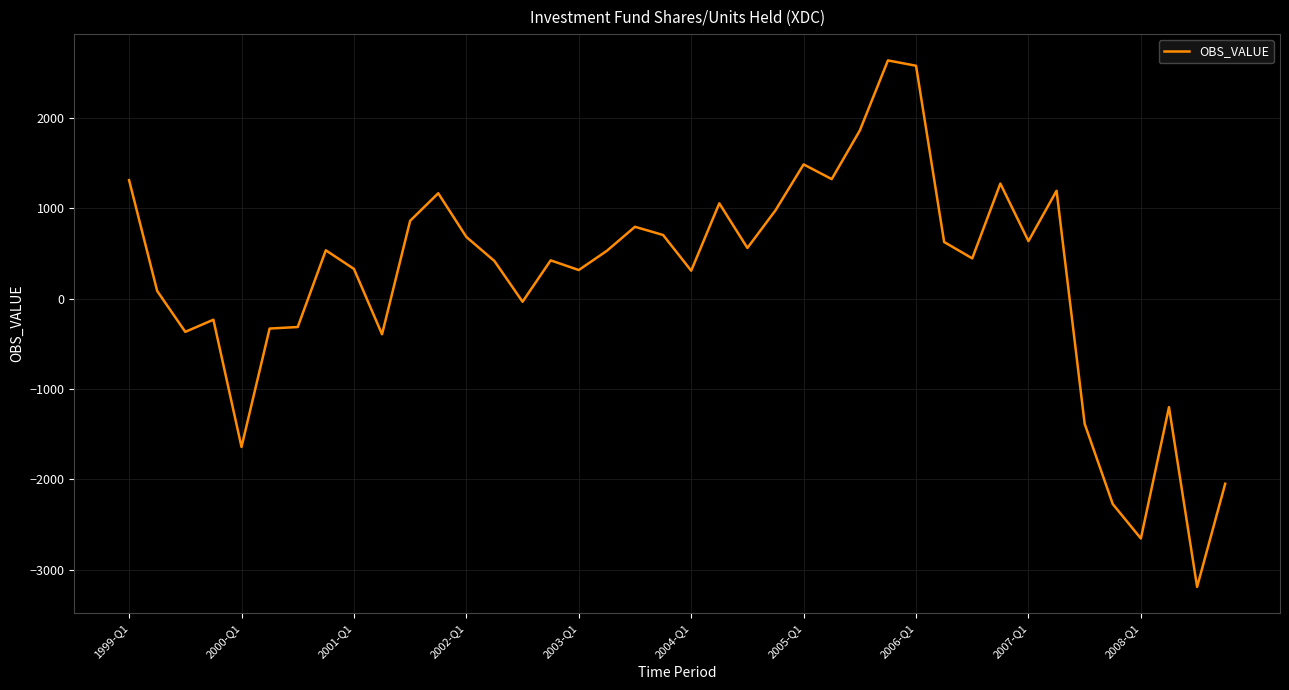

What is the smallest value displayed?

-3190.8